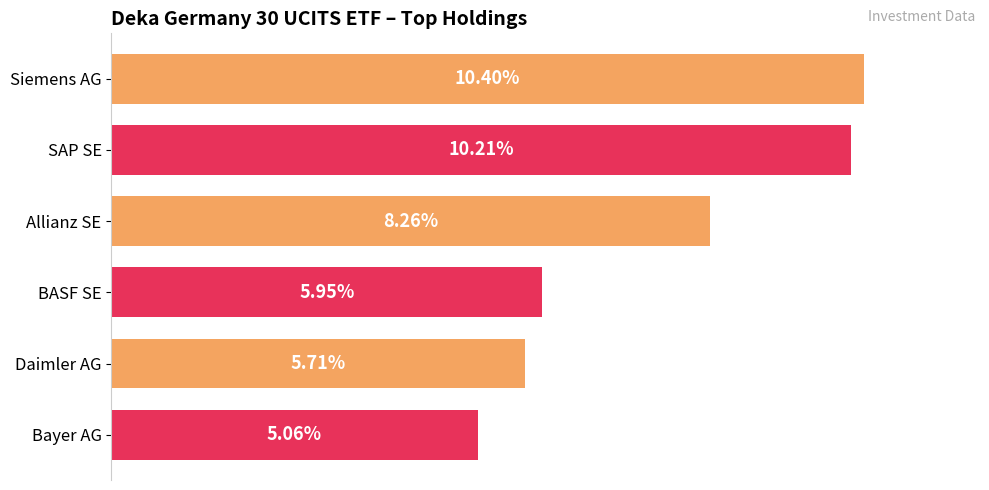

Where is the data nearest to the value 7?

BASF SE